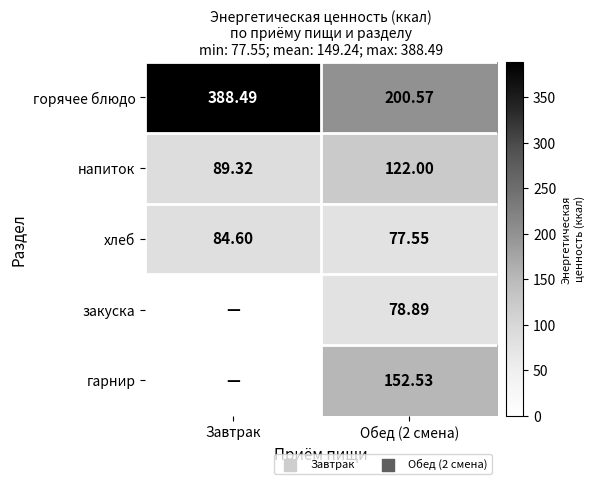

At Обед (2 смена), list the series in order from smallest to largest.

хлеб, закуска, напиток, гарнир, горячее блюдо